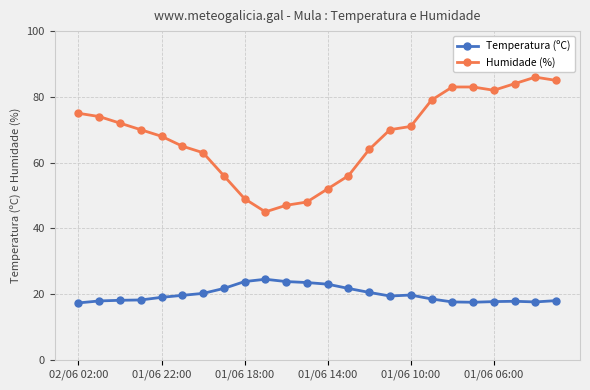

What is the minimum value for Temperatura (ºC)?

17.3